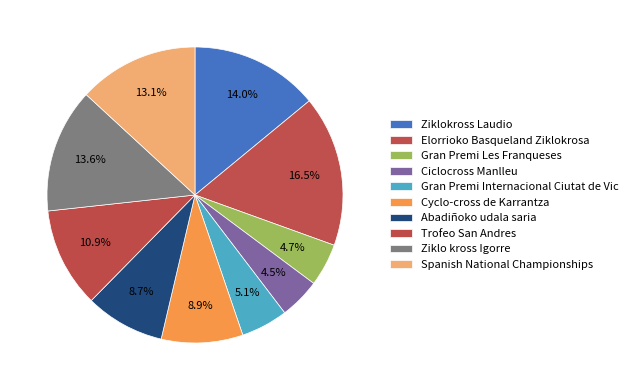

Is it true that Gran Premi Les Franqueses is 5% of the pie?

True